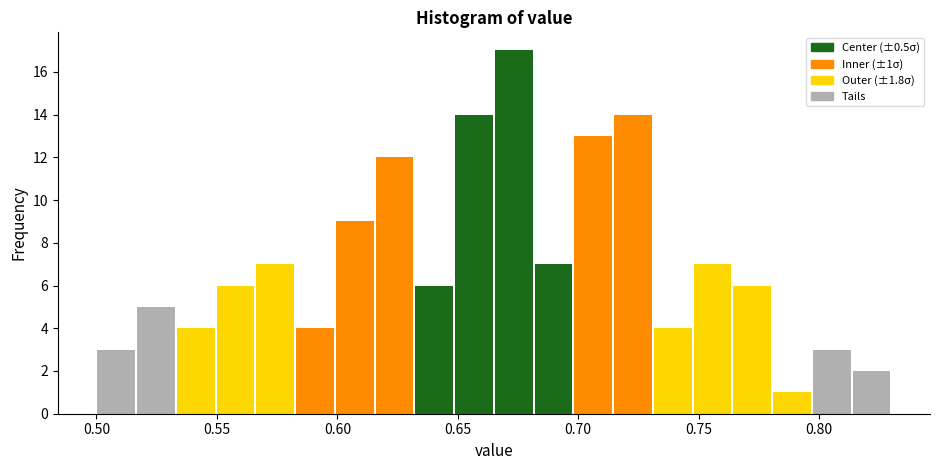

Around what value on the x-axis is the tallest bar? Give the approximate position of its centre, as read against the axis.

0.675